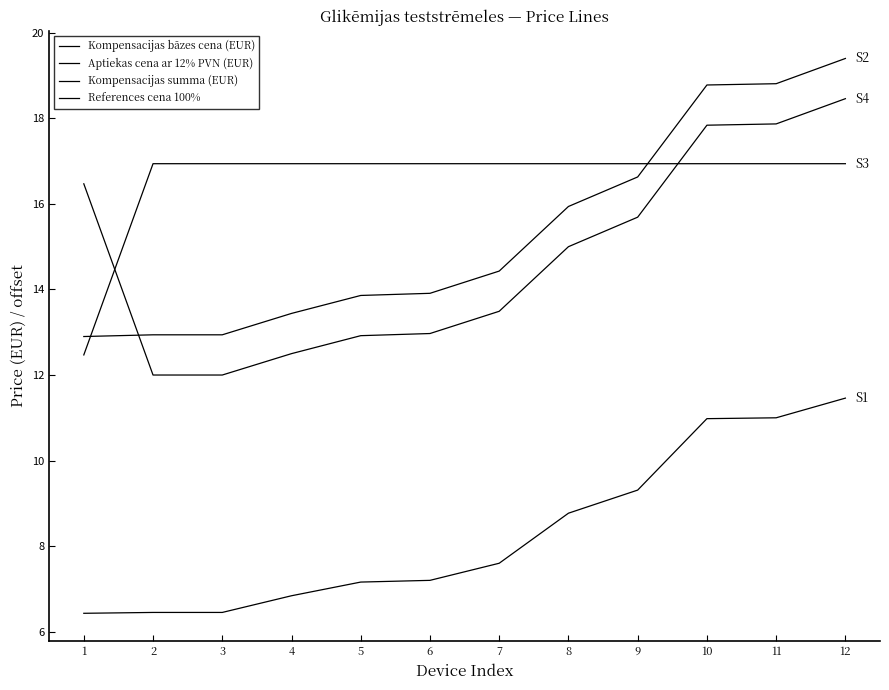

Which series has the largest range (max minus min)?

Aptiekas cena ar 12% PVN (EUR)